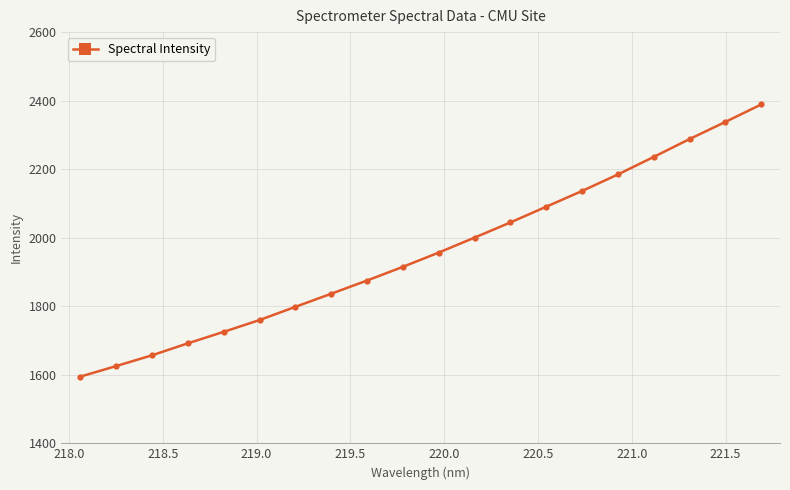

Reading left to right, list all the values displayed in this chart.

1594.5	1625.3	1656.8	1691.7	1725.3	1759.7	1798.2	1836.6	1875.1	1915.0	1956.7	2000.3	2044.6	2090.6	2136.4	2184.7	2235.9	2287.9	2338.0	2388.9